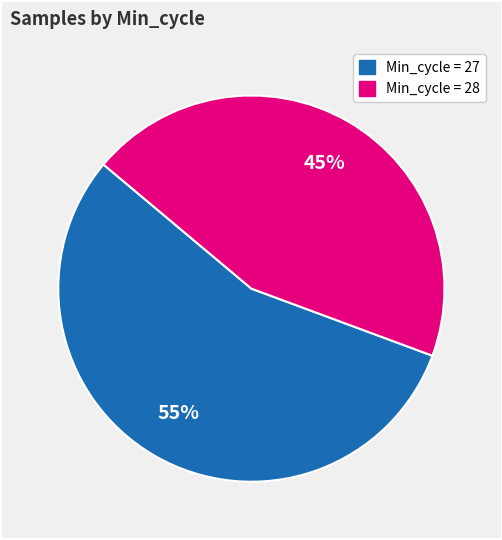

To the nearest percent, what is the average slice percentage?

50%